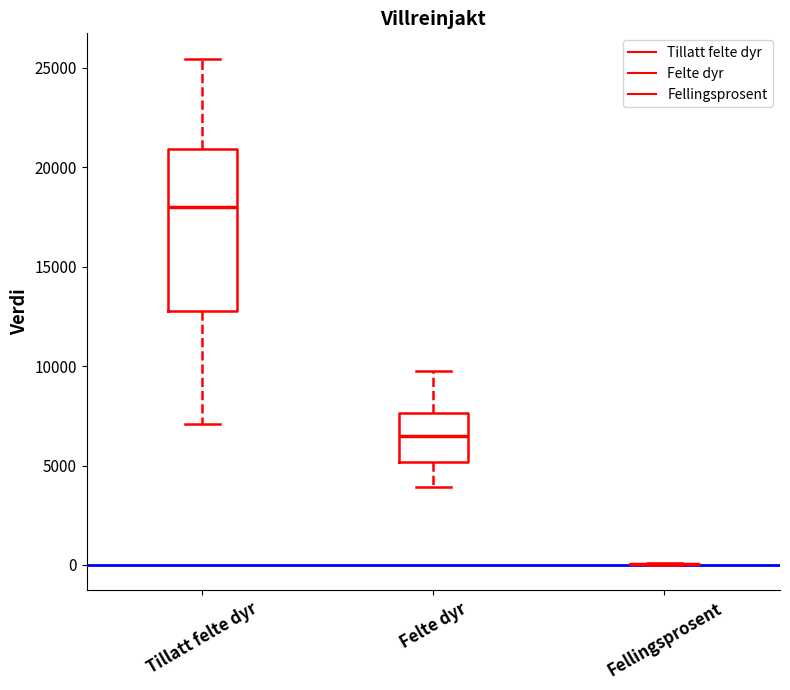

Comparing the boxes themselves (not the whiskers), which one is the tallest?

Tillatt felte dyr